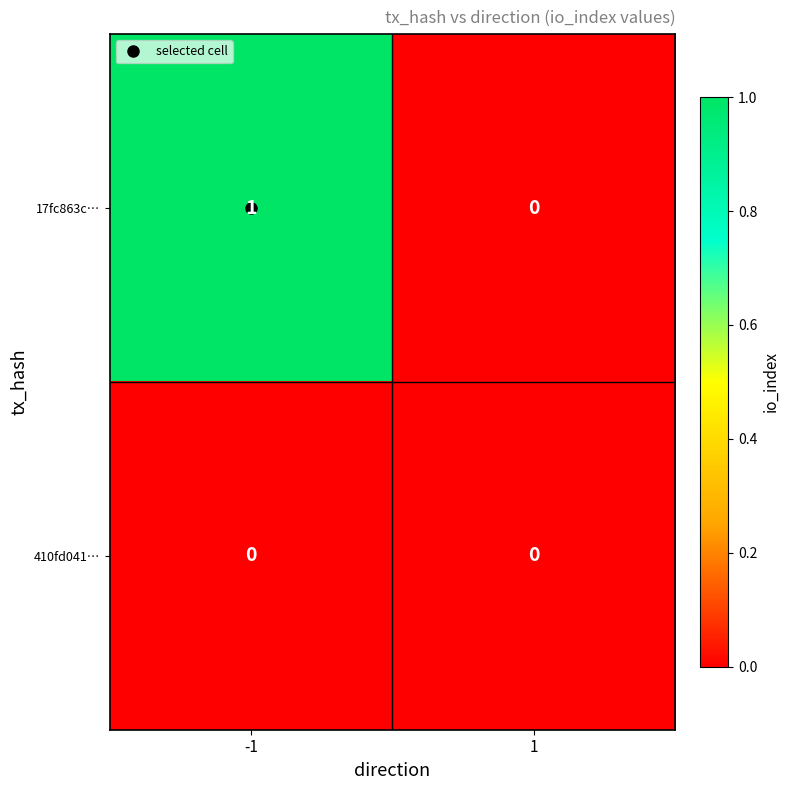

The value of 410fd041… at 1 is 0. True or false?

True